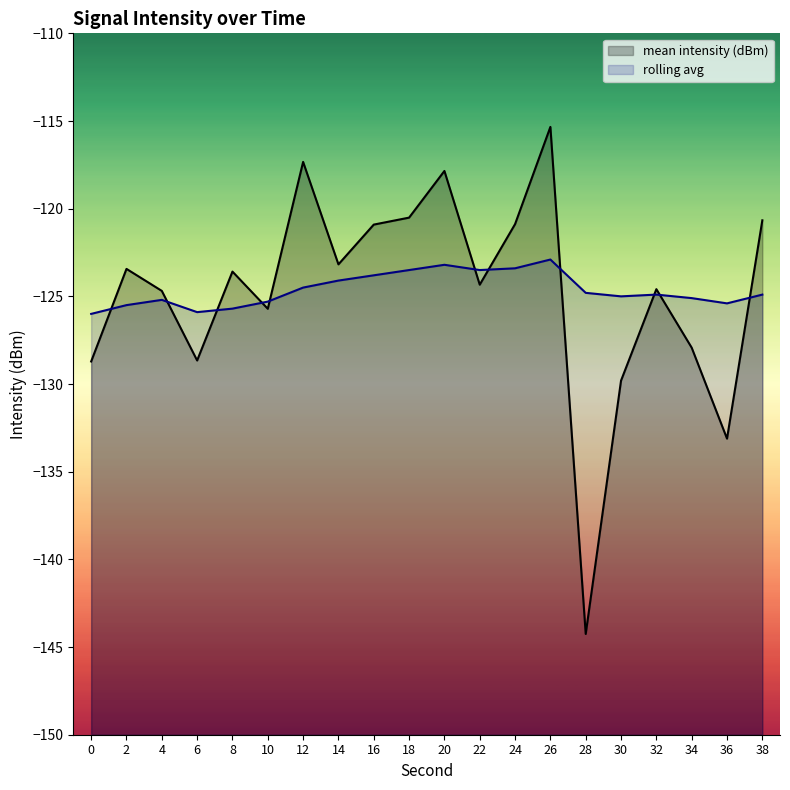

Is the value of mean intensity (dBm) at 36 greater than the value of rolling avg at 34?

No